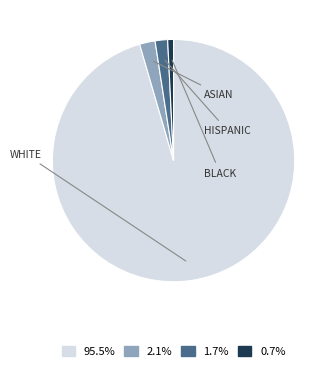

Count the number of slices in the pie.

4